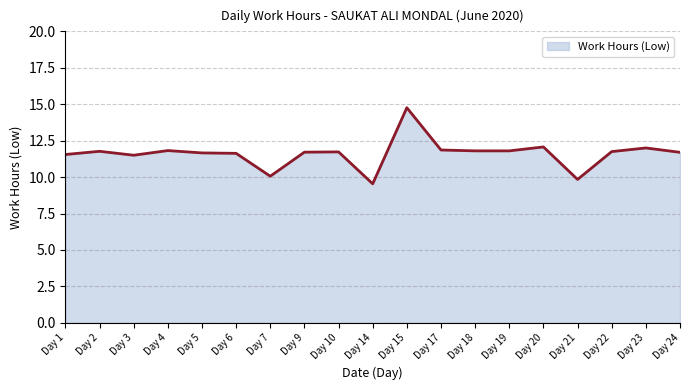

How many values are below 11?

3